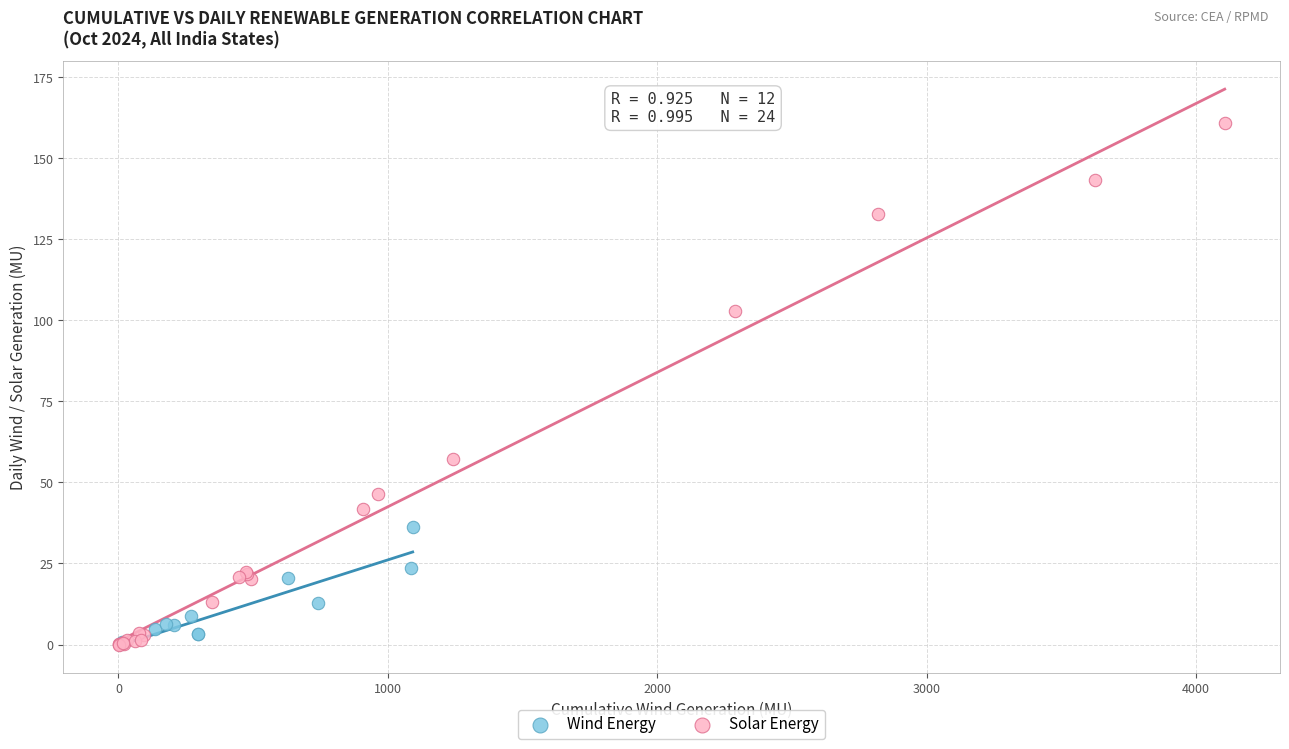

Which series reaches the maximum Y coordinate?

Solar Energy